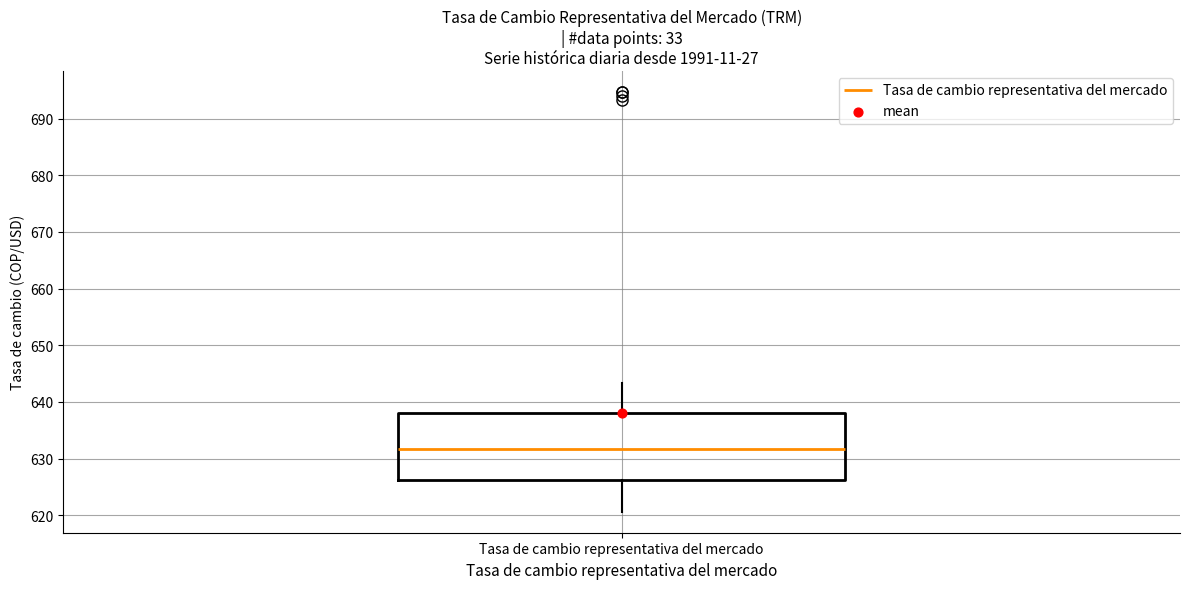

Transcribe this box plot: give where the median line is, the range the box spans, and where the two whiskers end, as read against the y-axis. The values are not printed on the chart, so give them approximately, as read against the axis.

median 632, box 626 to 638, whiskers 621 to 643